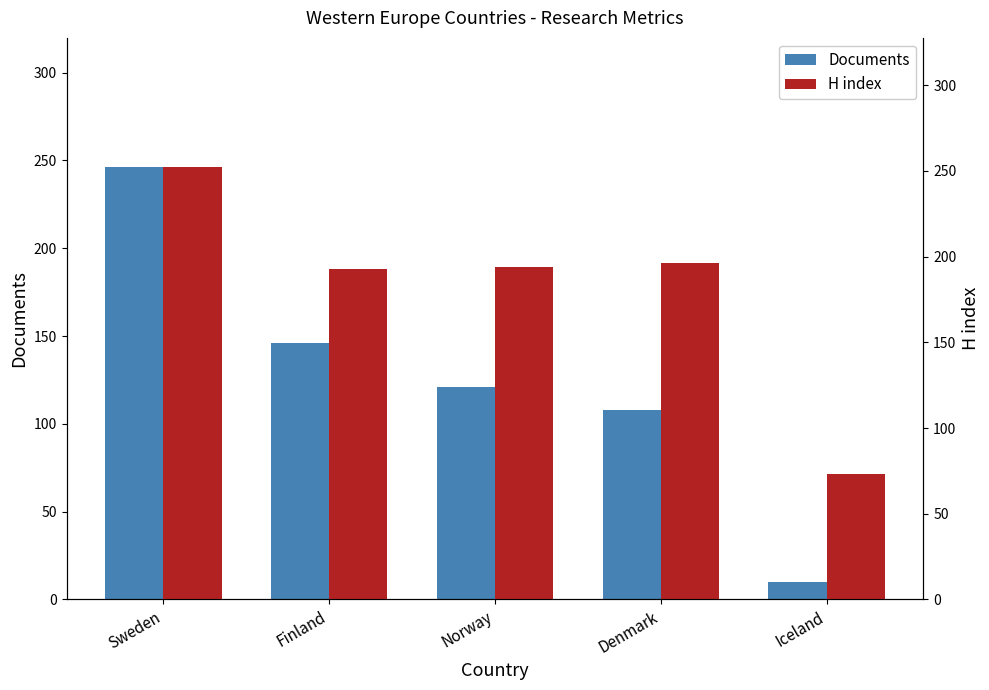

What are all the series names shown in the legend?

Documents, H index